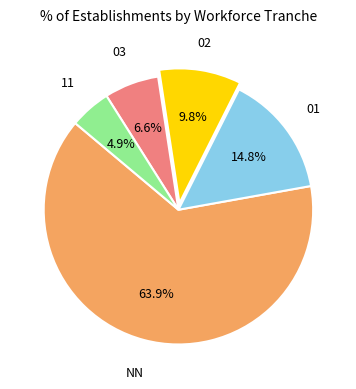

To the nearest percent, what is the difference between the largest and smallest slice percentages?

59%